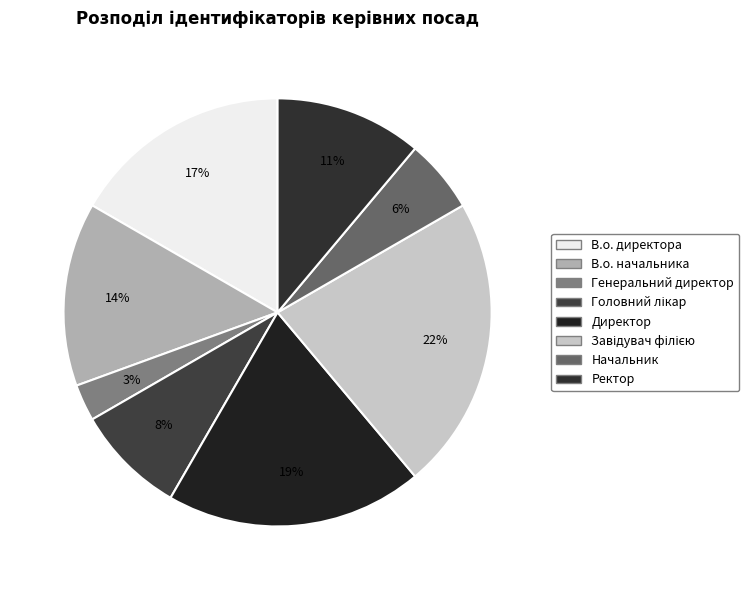

Approximately how many times larger is the value at Головний лікар compared to Генеральний директор?

3.0